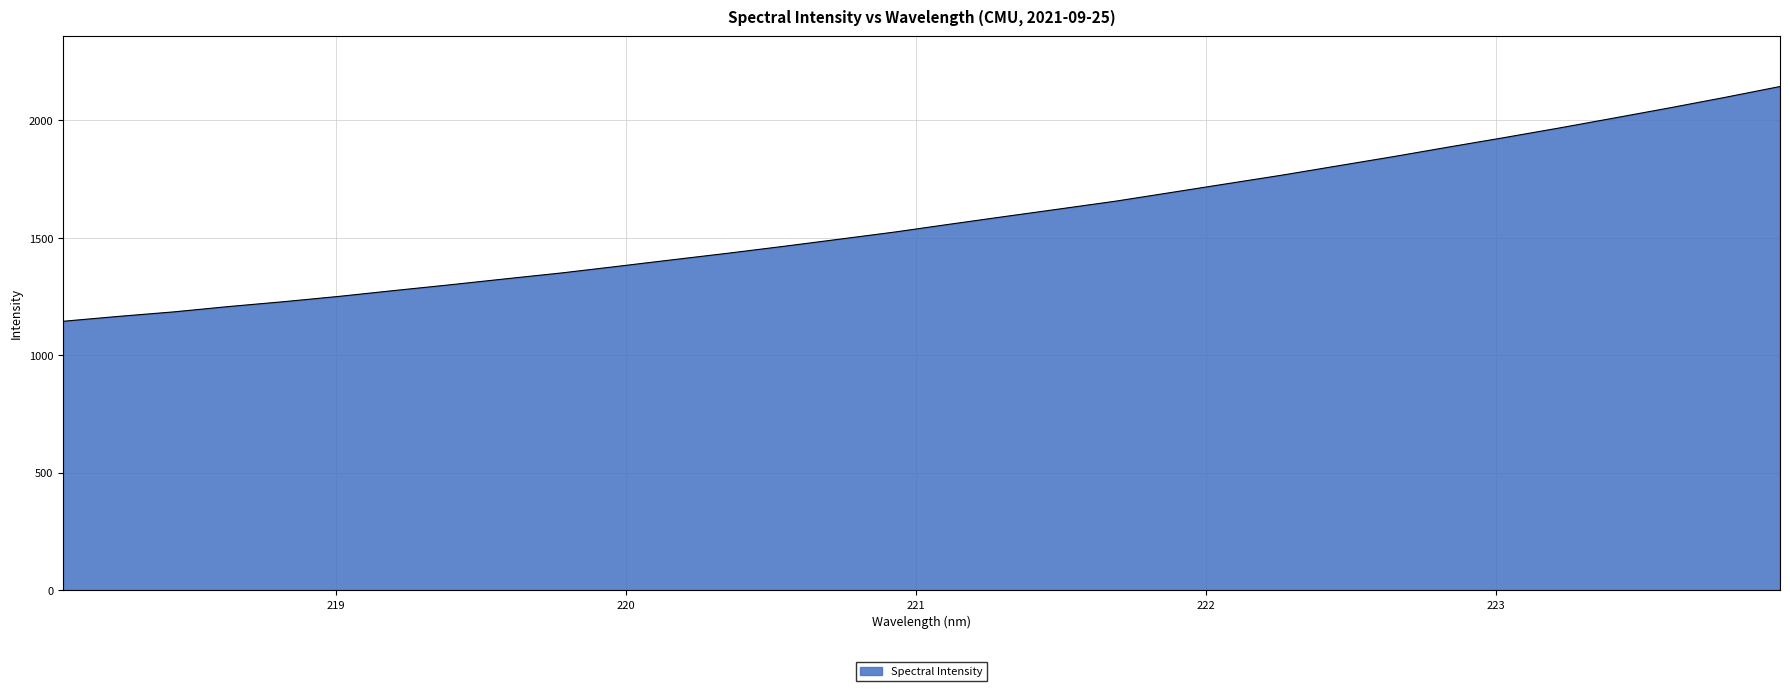

Does the chart display data point markers on the line(s)?

No